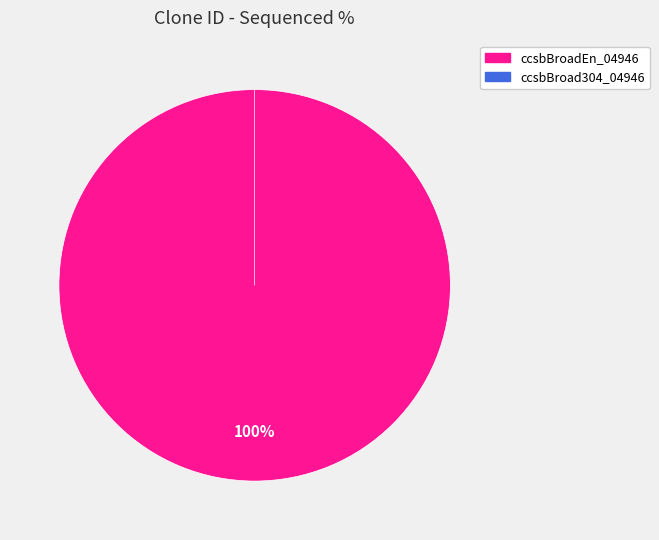

Rank the categories by value from lowest to highest.

ccsbBroad304_04946, ccsbBroadEn_04946